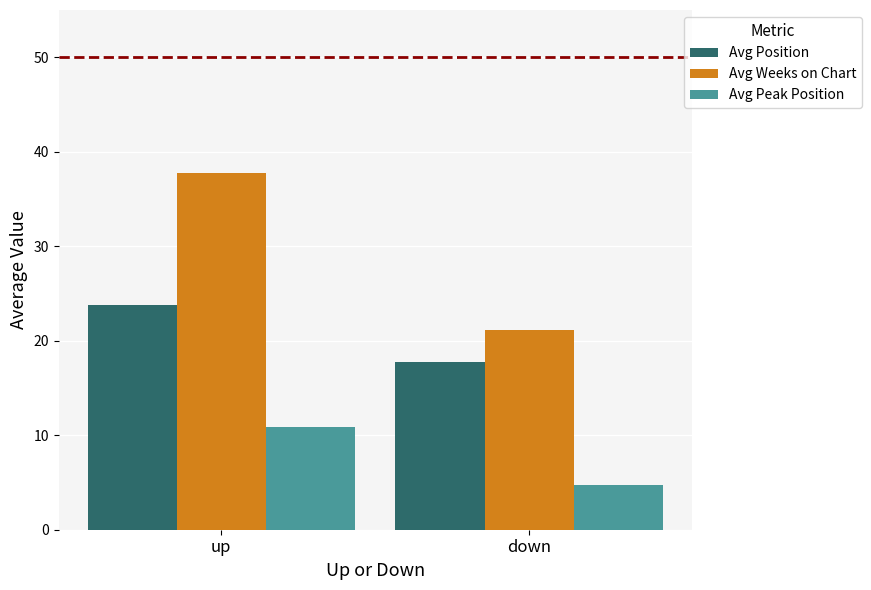

Is the value of Avg Weeks on Chart at up greater than the value of Avg Peak Position at up?

Yes